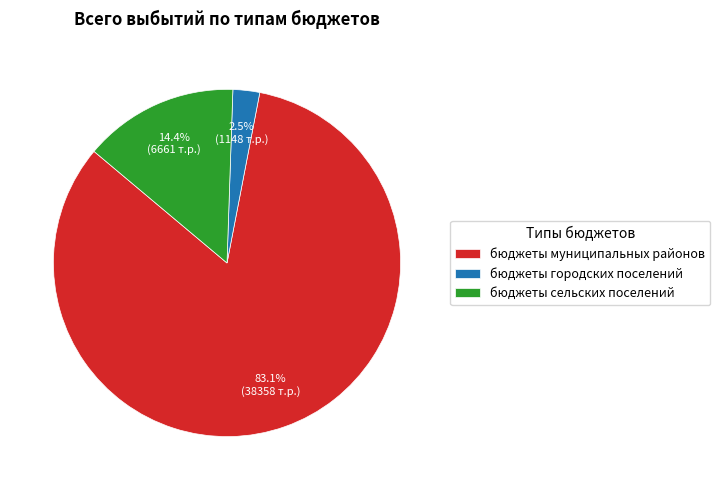

How many segments does this pie chart have?

3